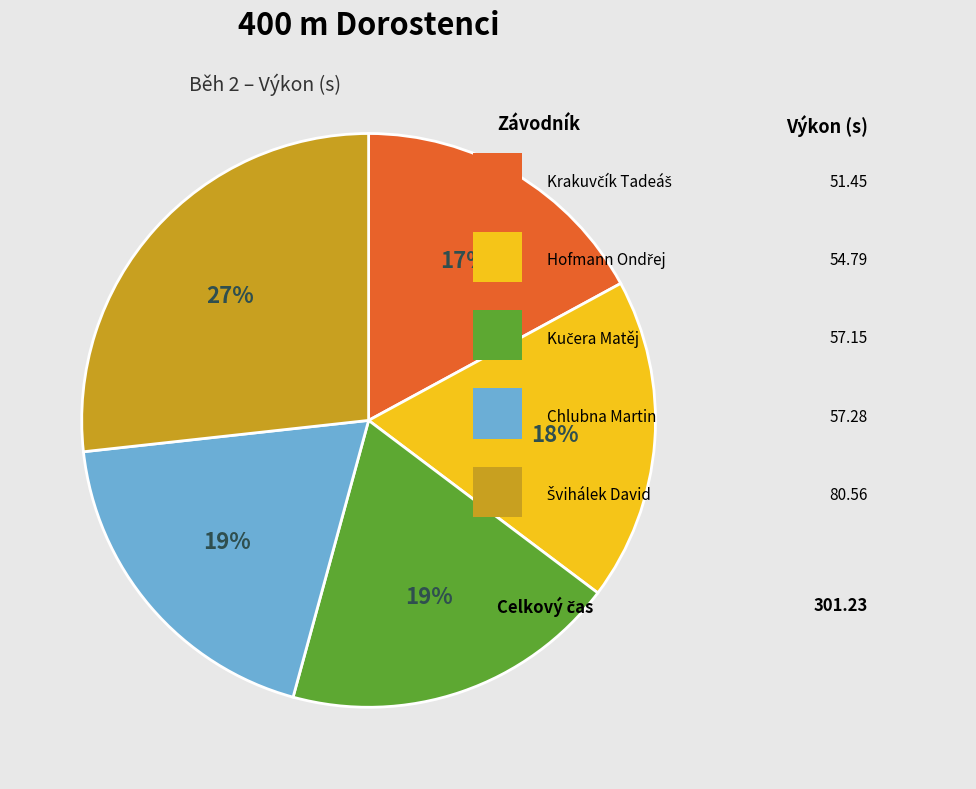

Does any single category account for the majority?

No